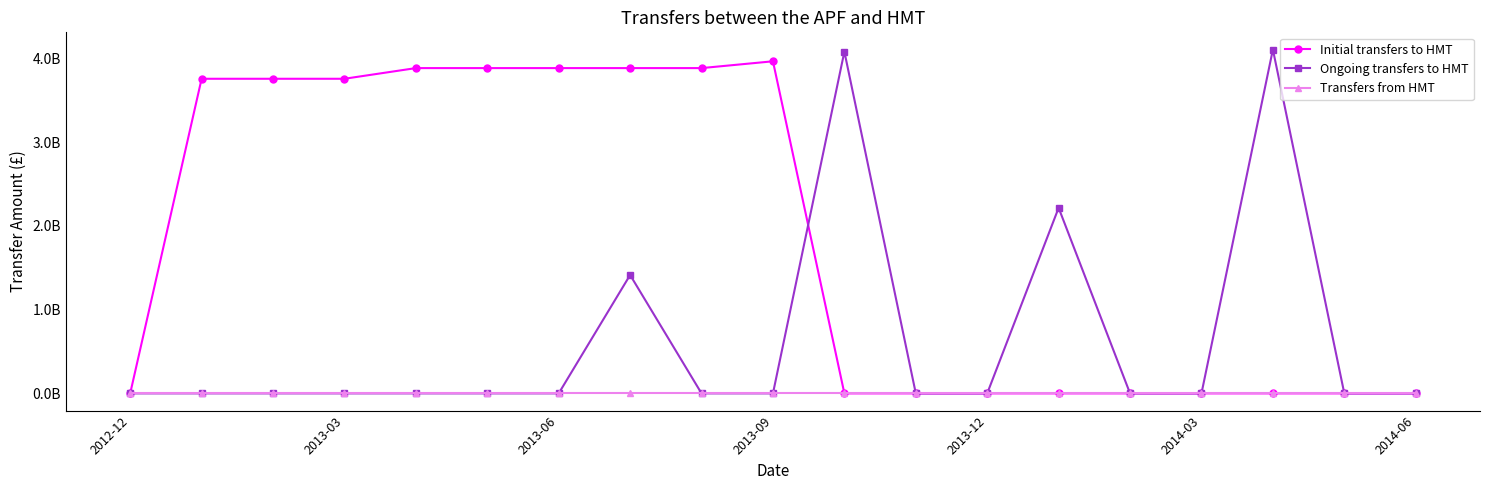

Reading left to right, extract all data points from this chart.

Initial transfers to HMT: 0	3757490908	3757490908	3757490908	3884934288	3884934288	3884934288	3884934288	3884934288	3966143211	0	0	0	0	0	0	0	0	0
Ongoing transfers to HMT: 0	0	0	0	0	0	0	1414075401	0	0	4081433554	0	0	2215940639	0	0	4106674710	0	0
Transfers from HMT: 0	0	0	0	0	0	0	0	0	0	0	0	0	0	0	0	0	0	0